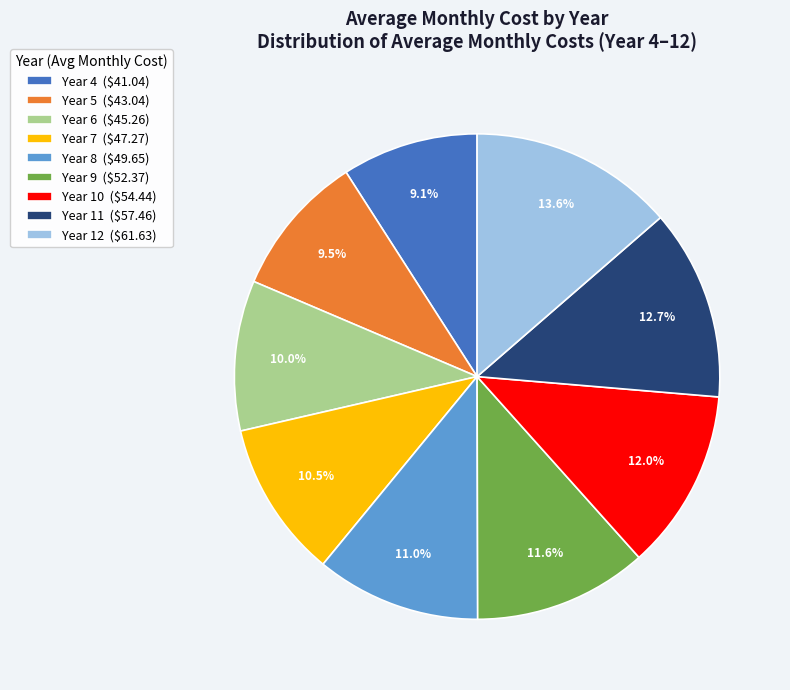

What is the largest slice in the pie chart?

Year 12